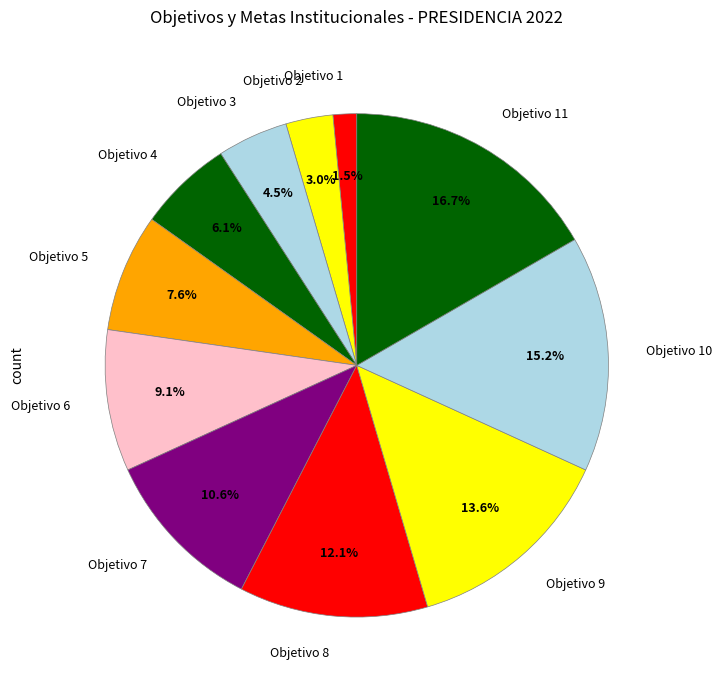

What is the ratio of the value at Objetivo 11 to the value at Objetivo 5?

2.2